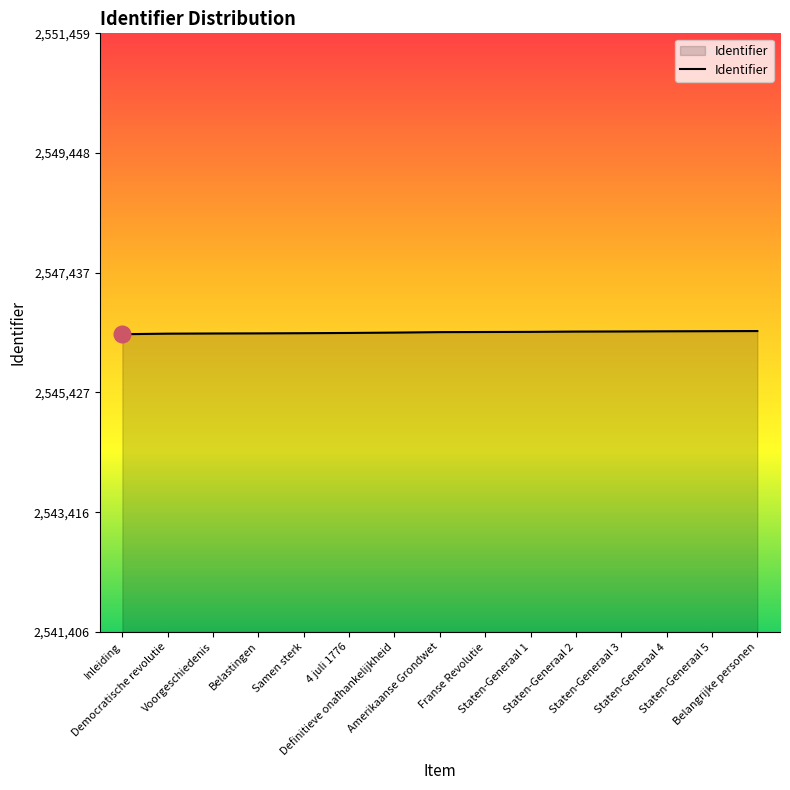

What is the smallest value displayed?

2546406